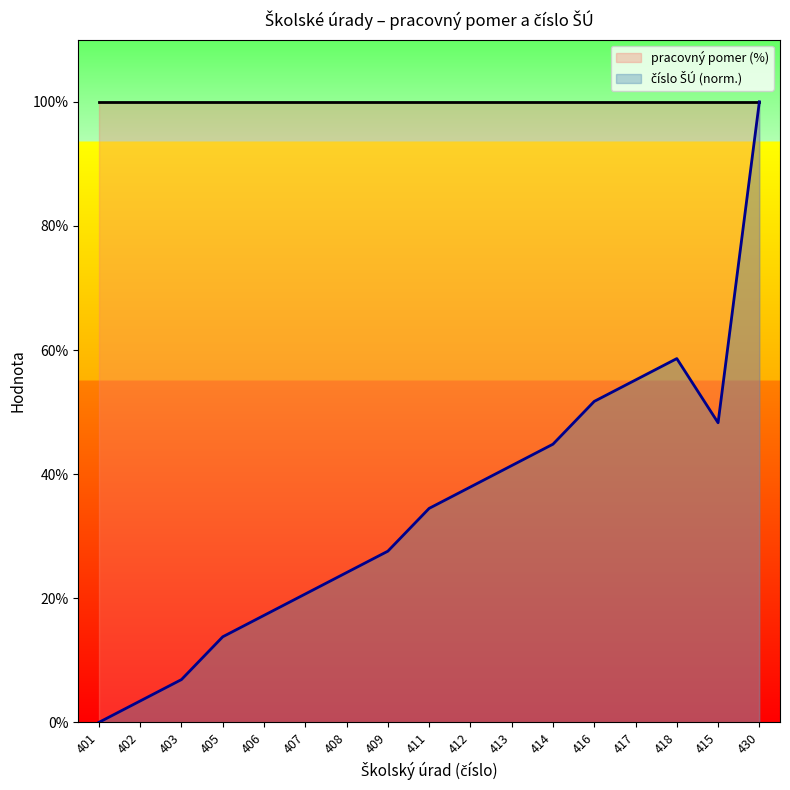

True or false: the data shows 12.4 at 408.

False